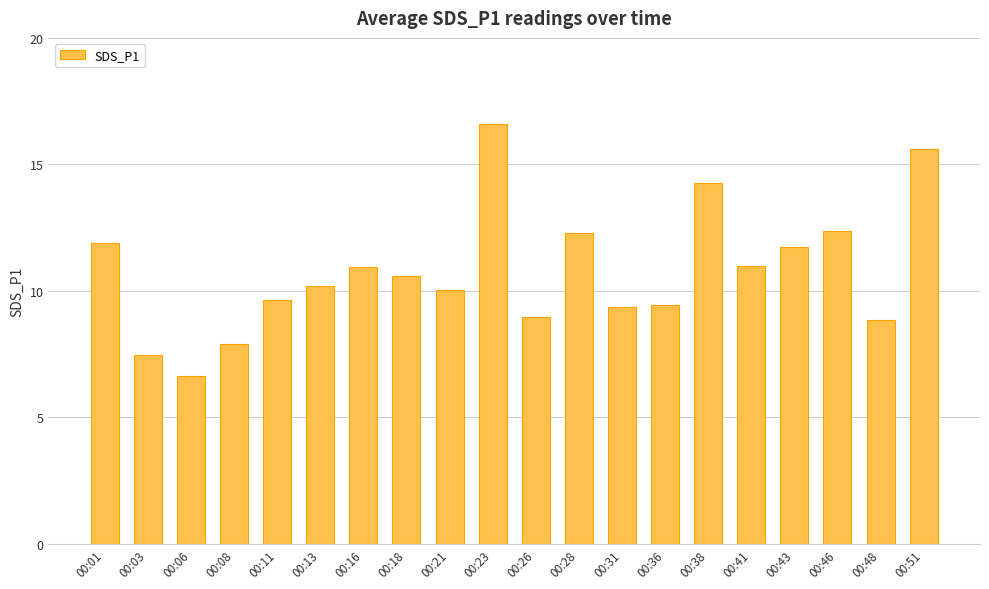

Count the number of categories in the chart.

20